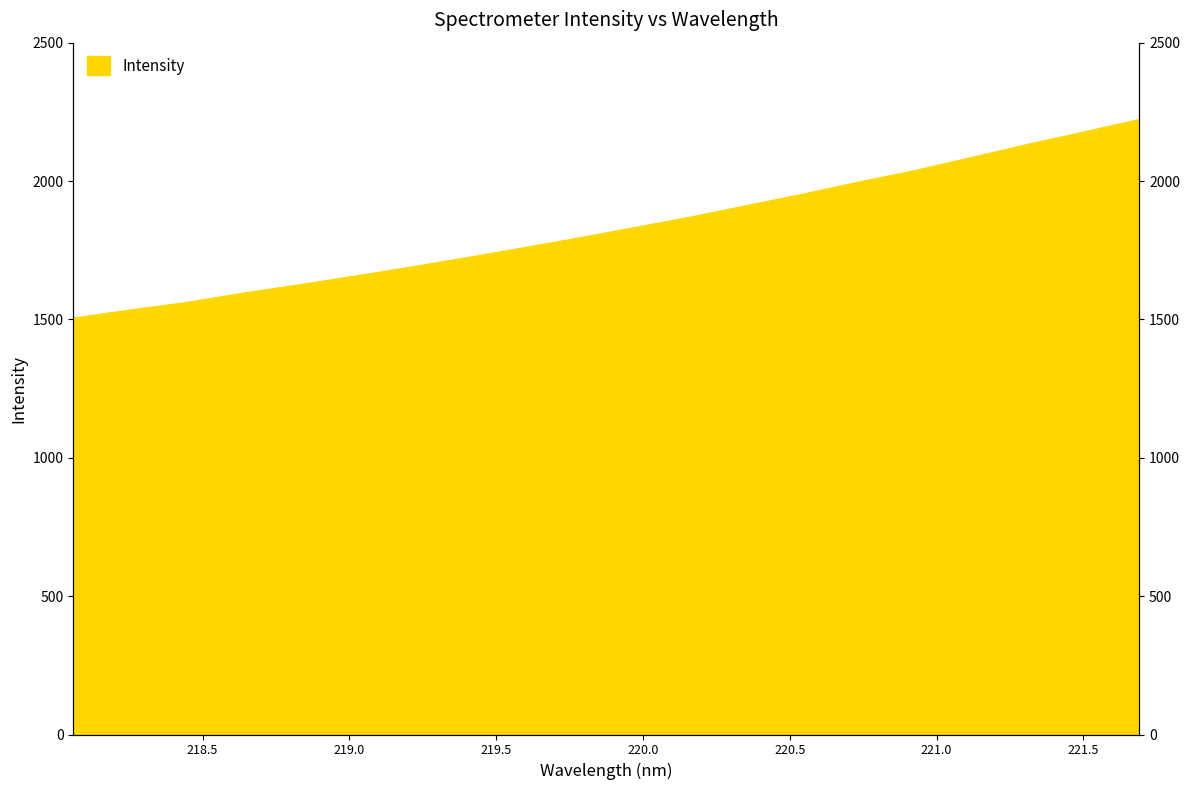

How many distinct data groups are displayed?

1